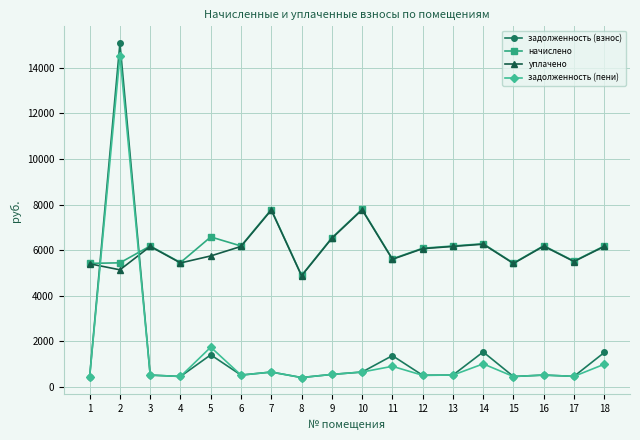

After their last crossing, which series has the higher values: уплачено or задолженность (пени)?

уплачено